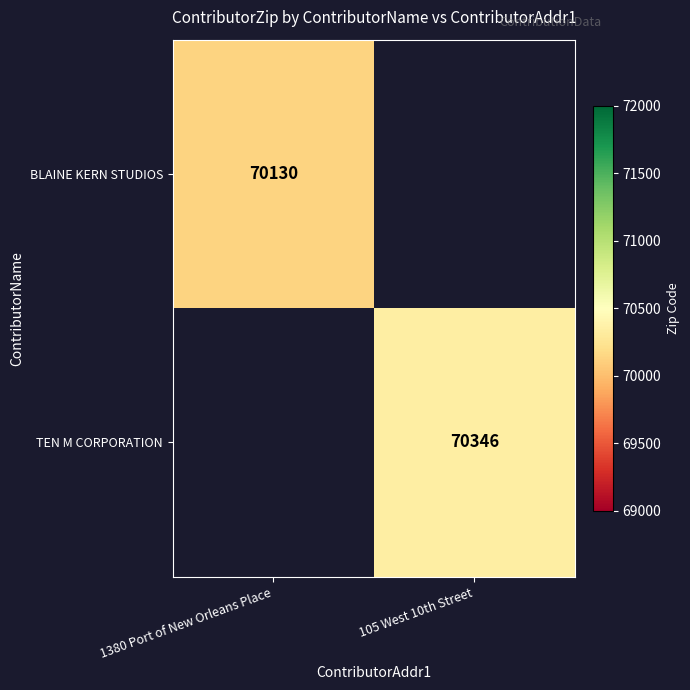

True or false: BLAINE KERN STUDIOS has a value of 99982 at 1380 Port of New Orleans Place.

False